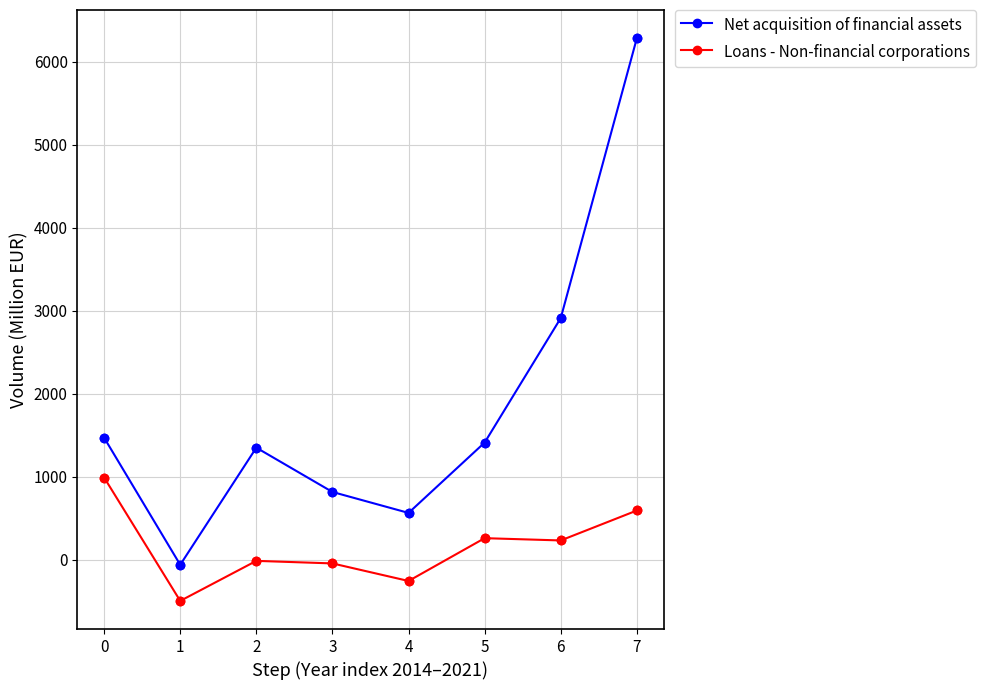

Between 1 and 2, which series saw the biggest shift?

Net acquisition of financial assets